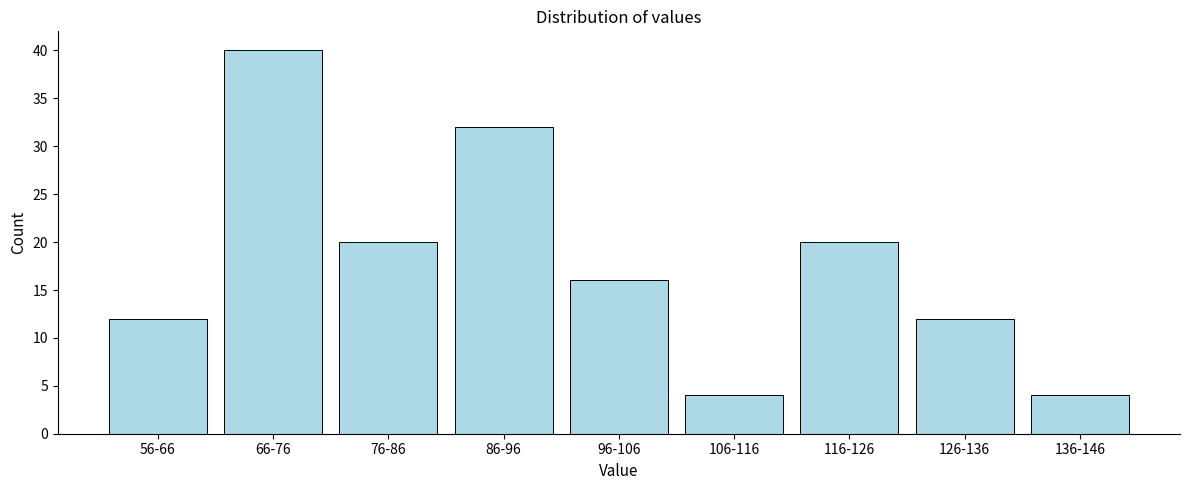

Reading left to right, what are all the values shown in this chart?

56-66=12	66-76=40	76-86=20	86-96=32	96-106=16	106-116=4	116-126=20	126-136=12	136-146=4